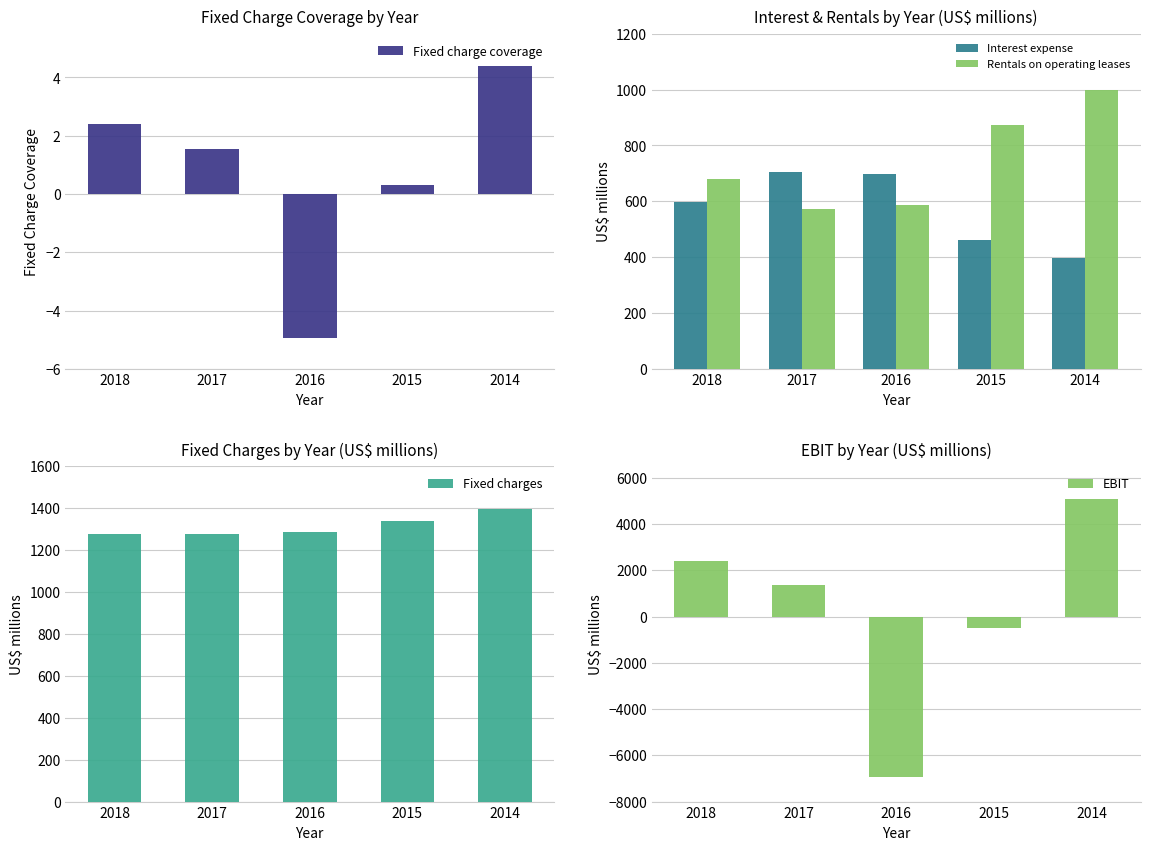

What is the difference between the Interest expense values at 2014 and 2016?

302